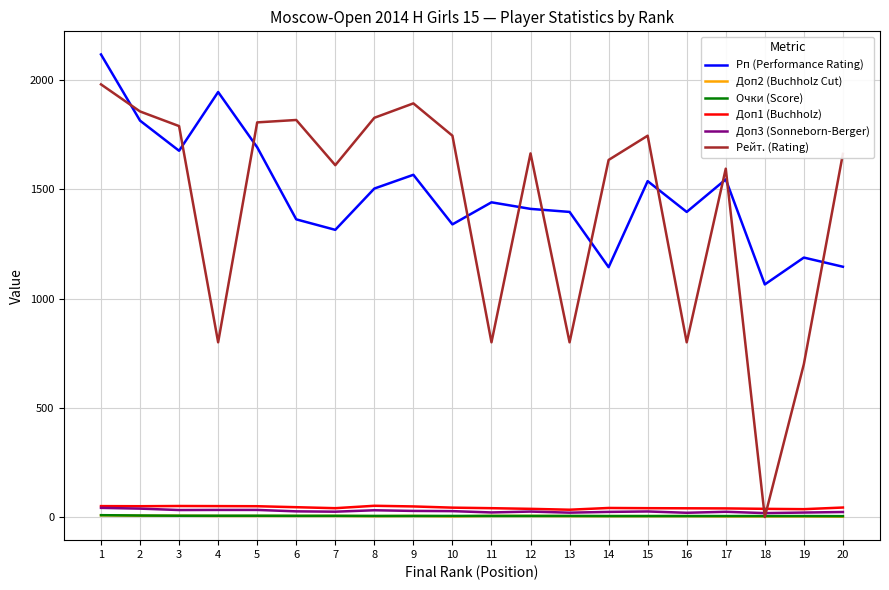

What is the sum of the Рп (Performance Rating) values at 7 and 2?

3130.0